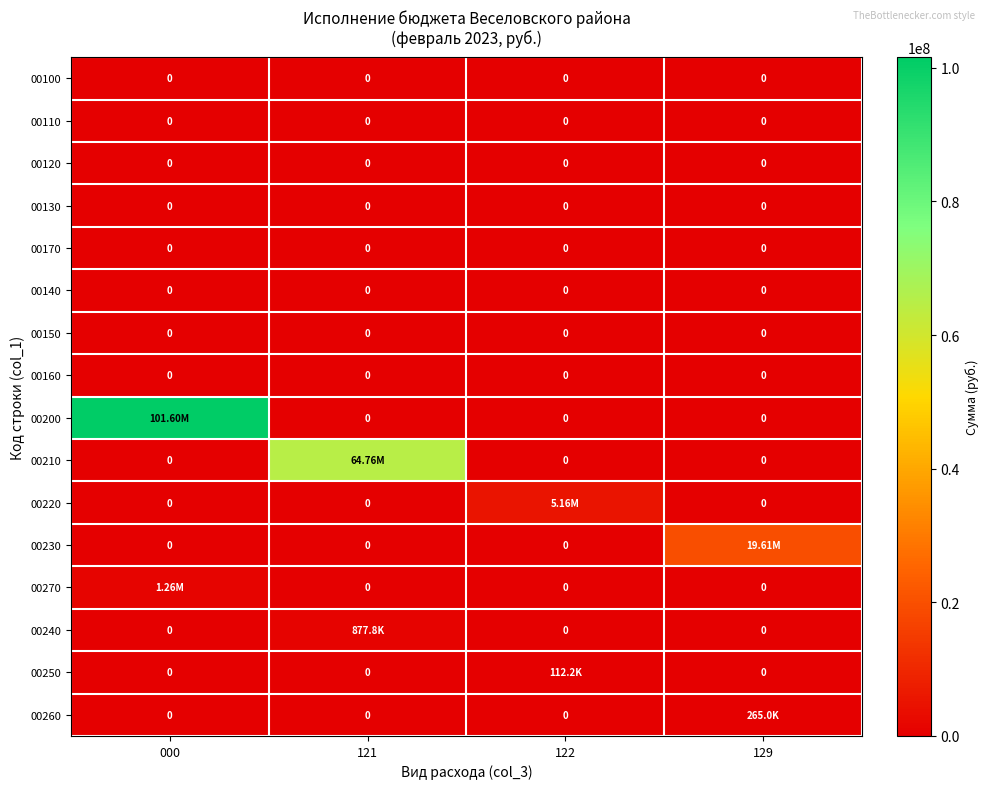

Which series changed the most between 000 and 121?

00200